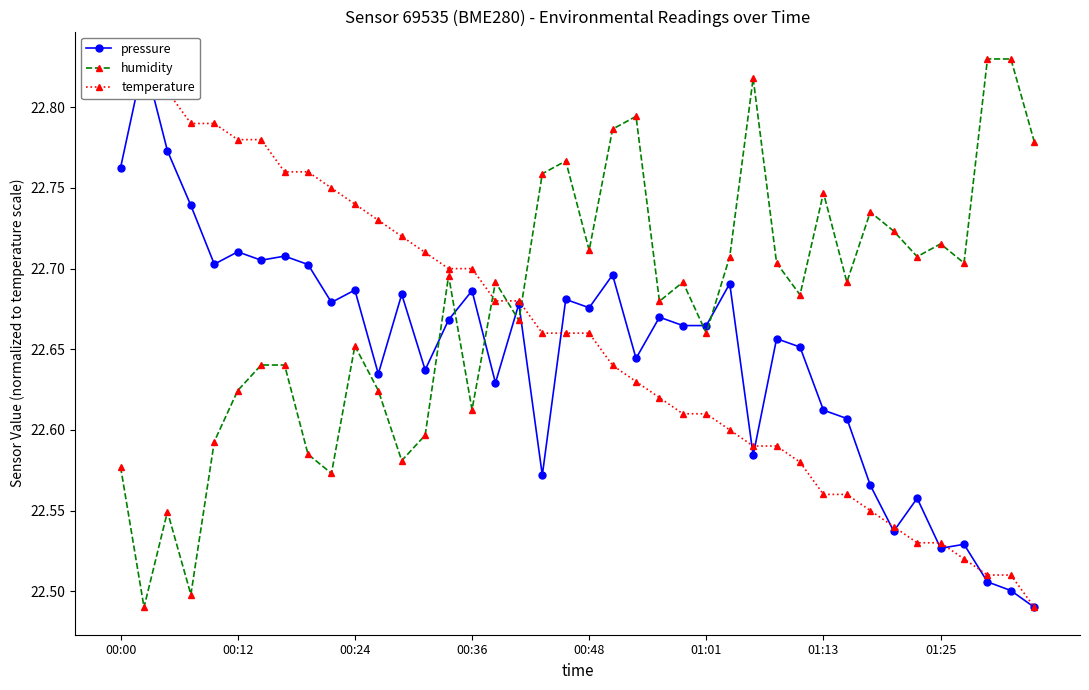

Rank the series by their average value, from highest to lowest.

humidity, temperature, pressure